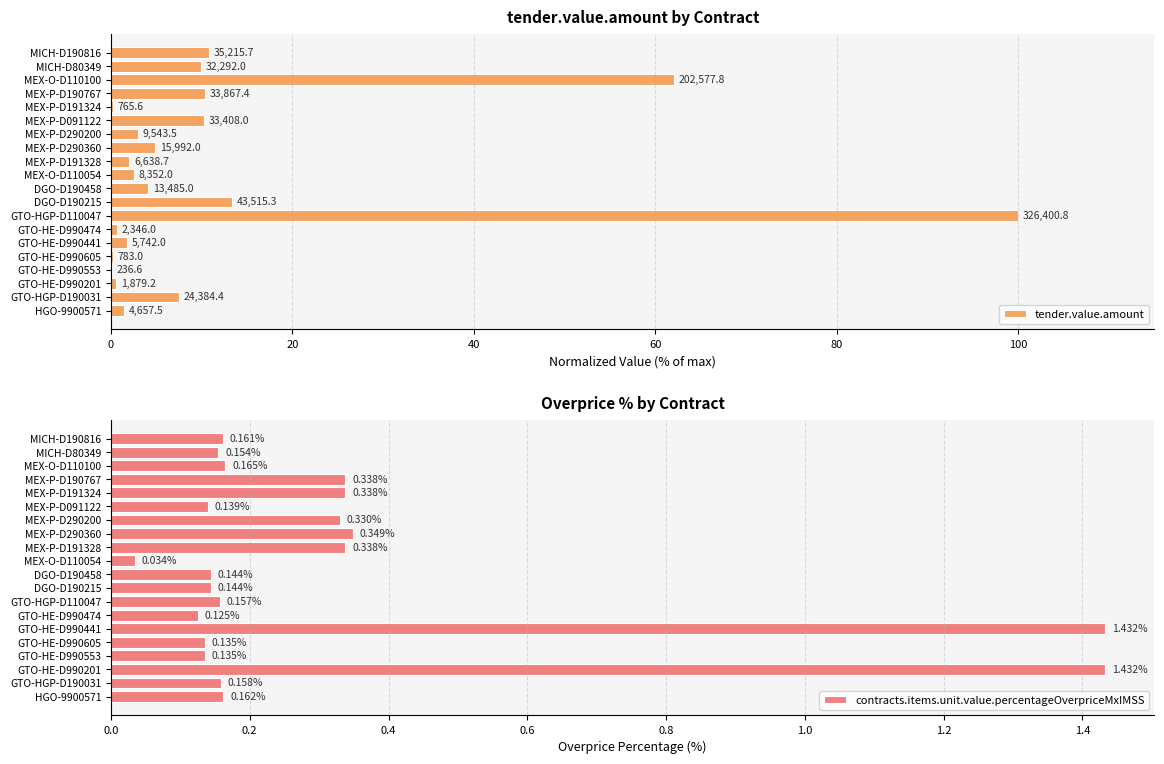

What is the difference between the maximum and minimum values in the contracts.items.unit.value.percentageOverpriceMxIMSS series?

1.4